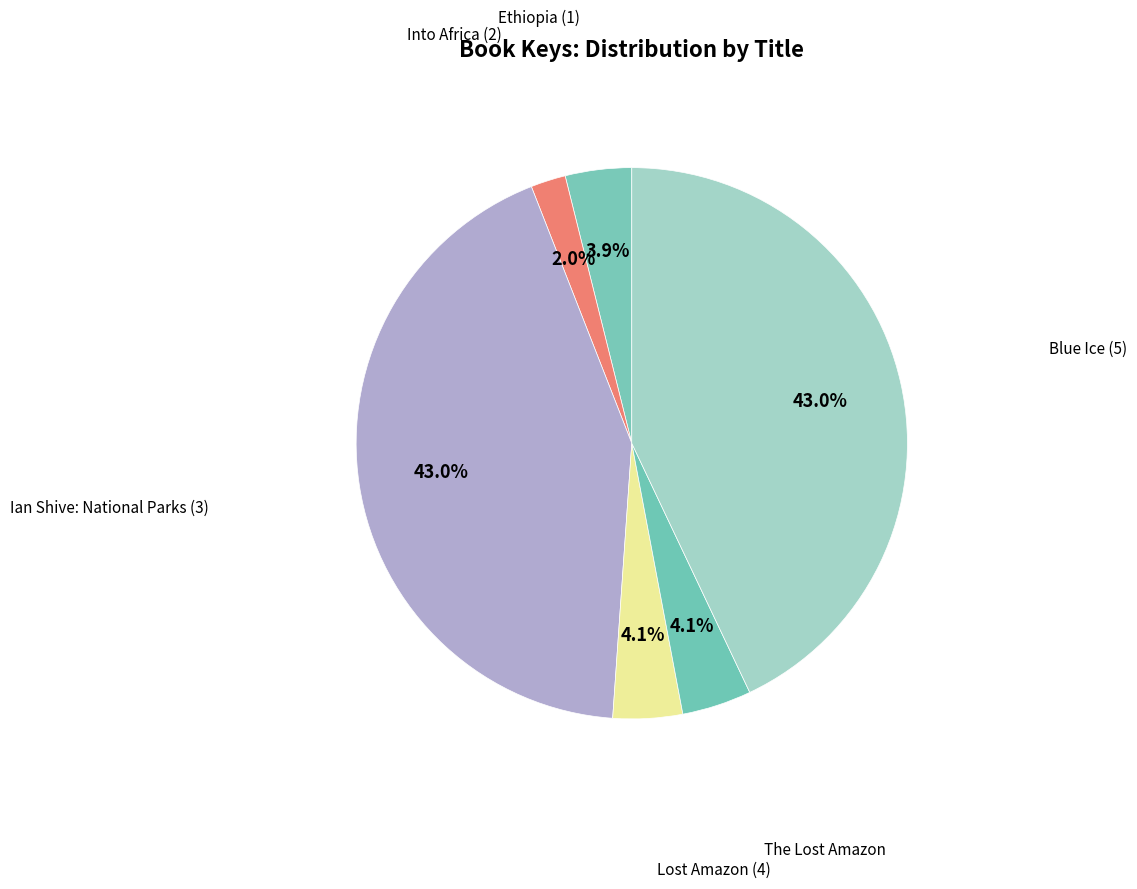

Count the number of slices in the pie.

6